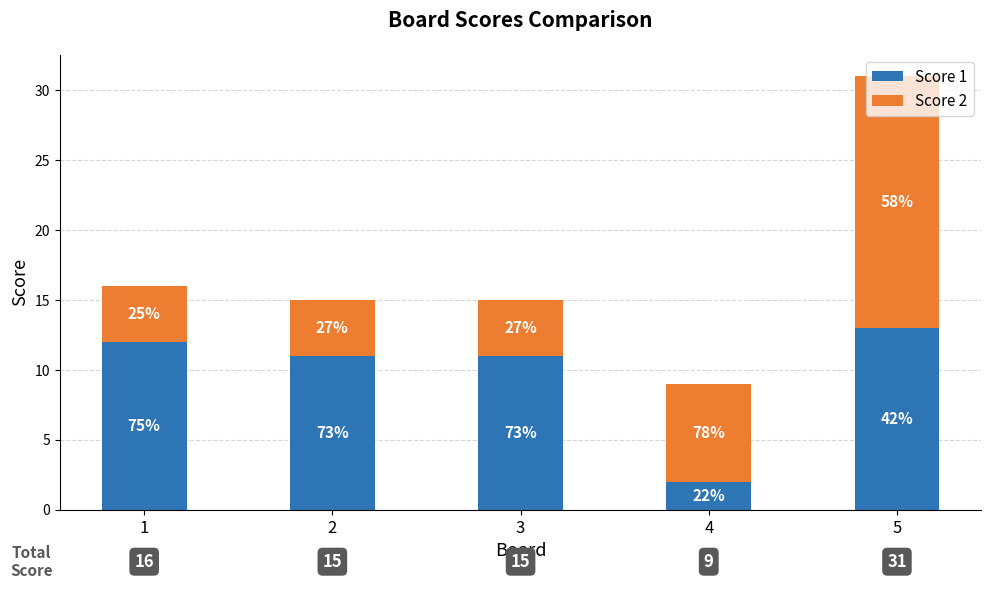

What are all the series names shown in the legend?

Score 1, Score 2